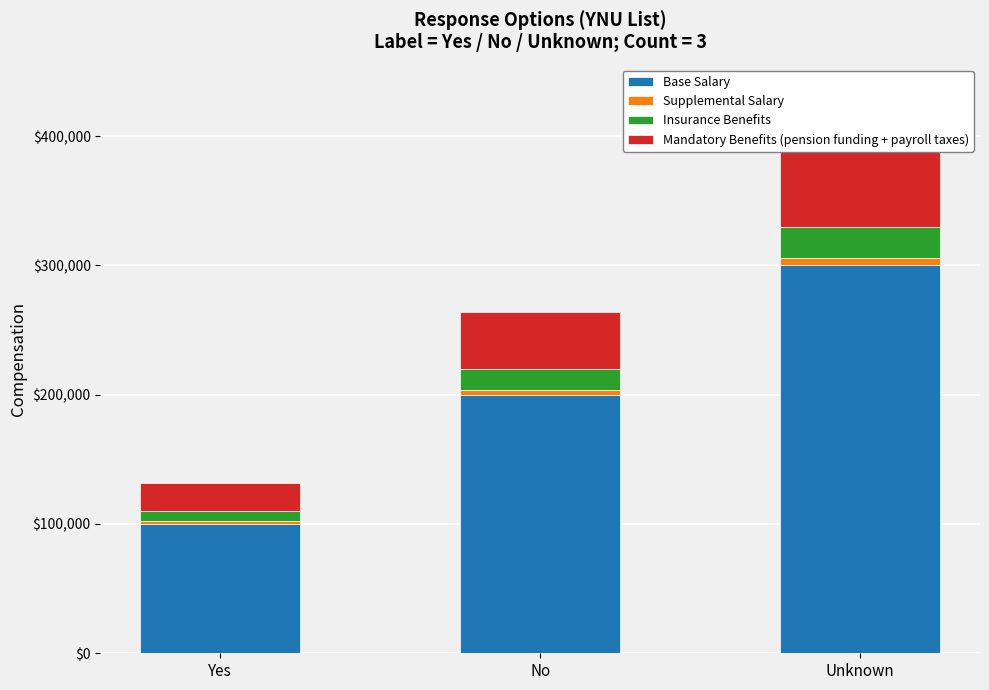

What is the average value of the Mandatory Benefits (pension funding + payroll taxes) series?

44000